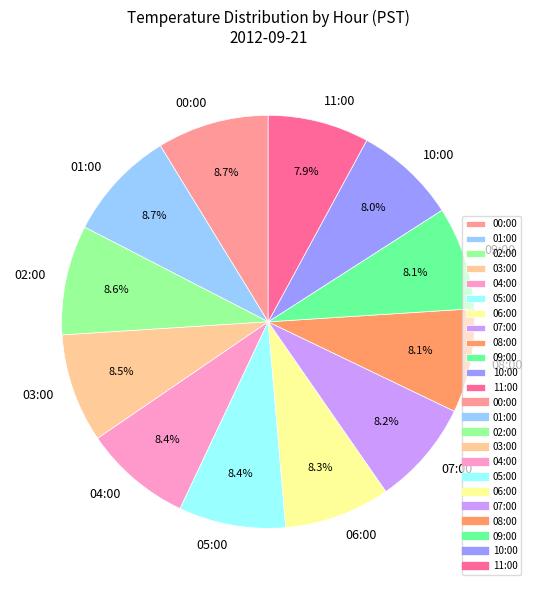

How many segments does this pie chart have?

12